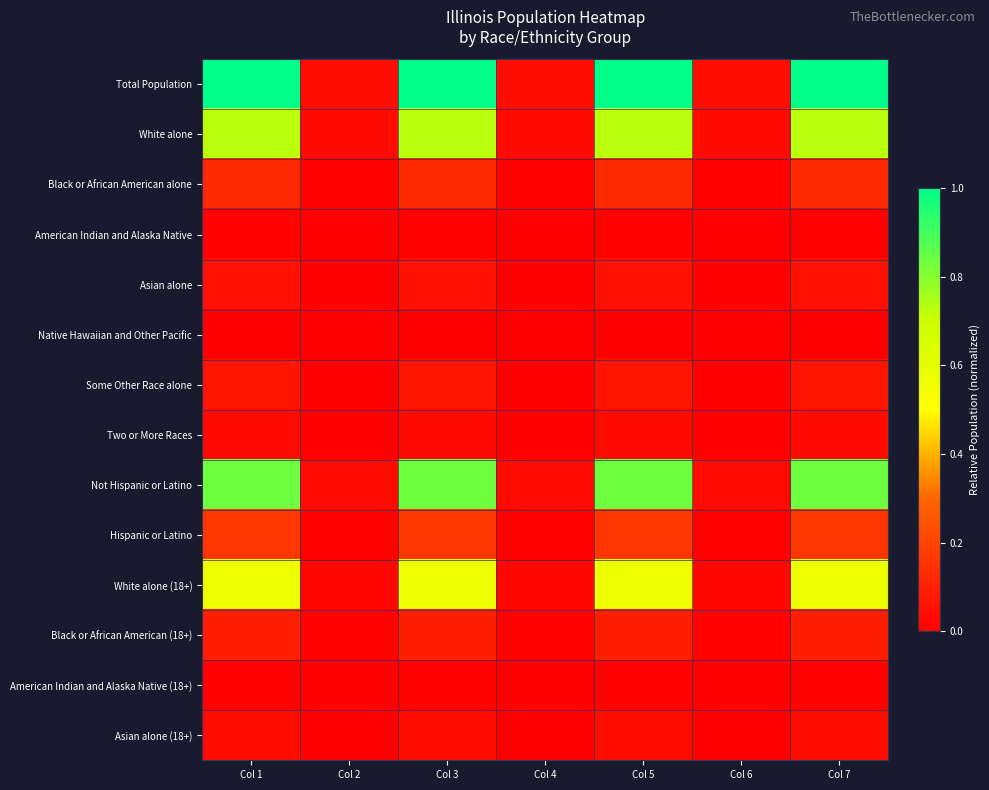

Which series has the widest spread of values?

Total Population